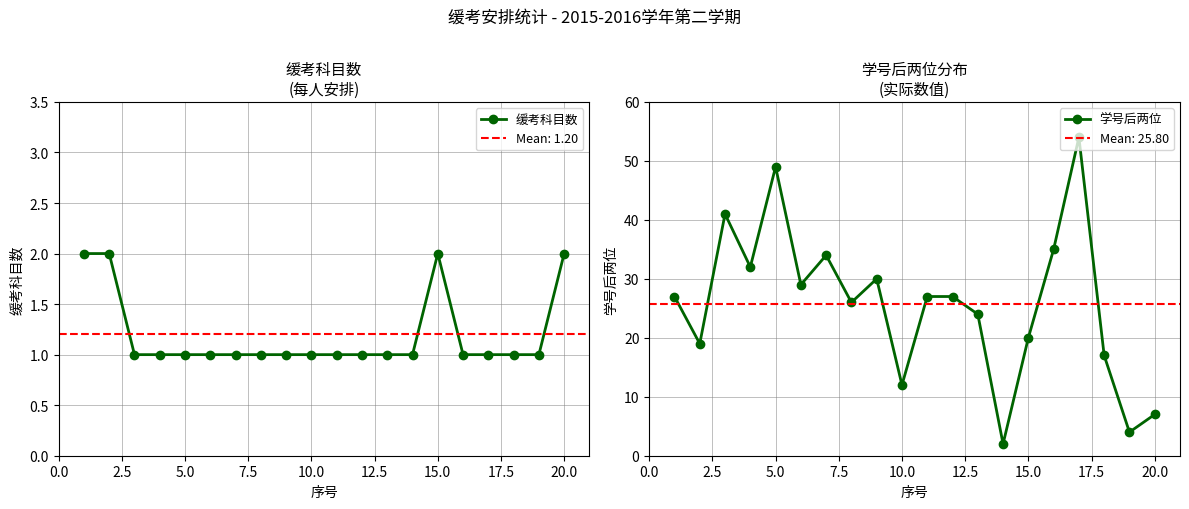

What is the average value of the 缓考科目数 series?

1